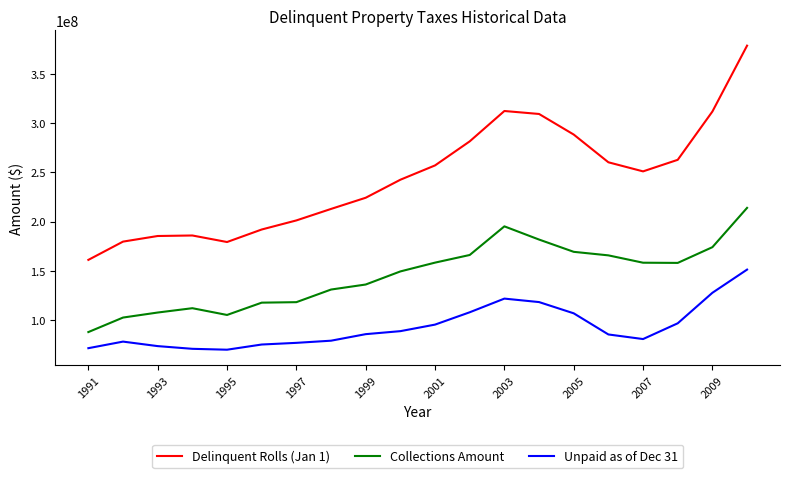

True or false: Delinquent Rolls (Jan 1) and Collections Amount cross at least once.

False